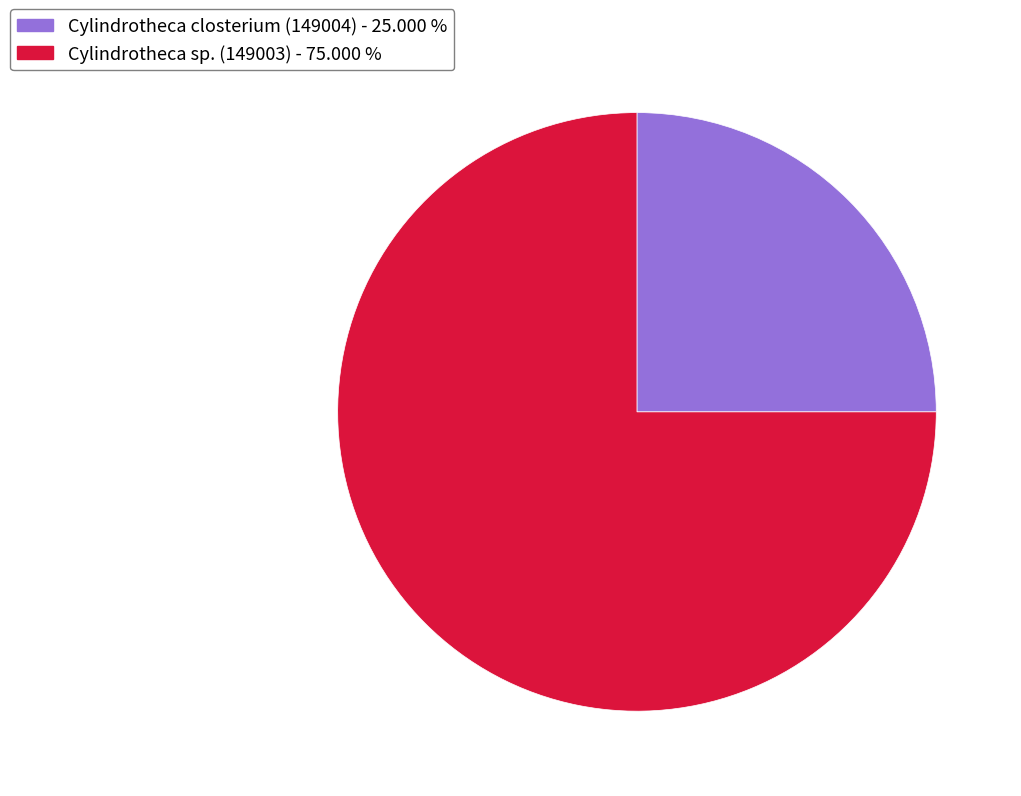

Is there any slice that represents more than half of the pie?

Yes